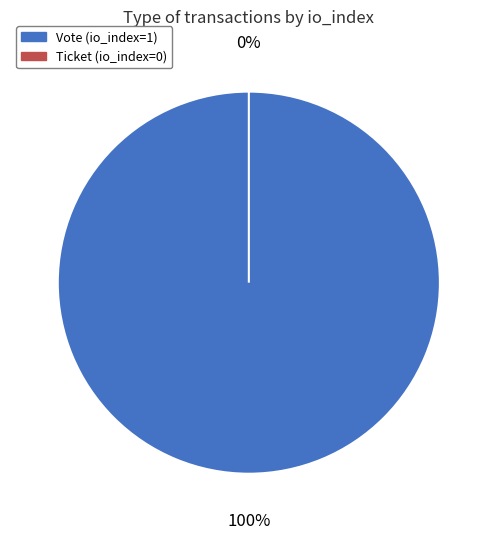

What is the largest slice in the pie chart?

Vote